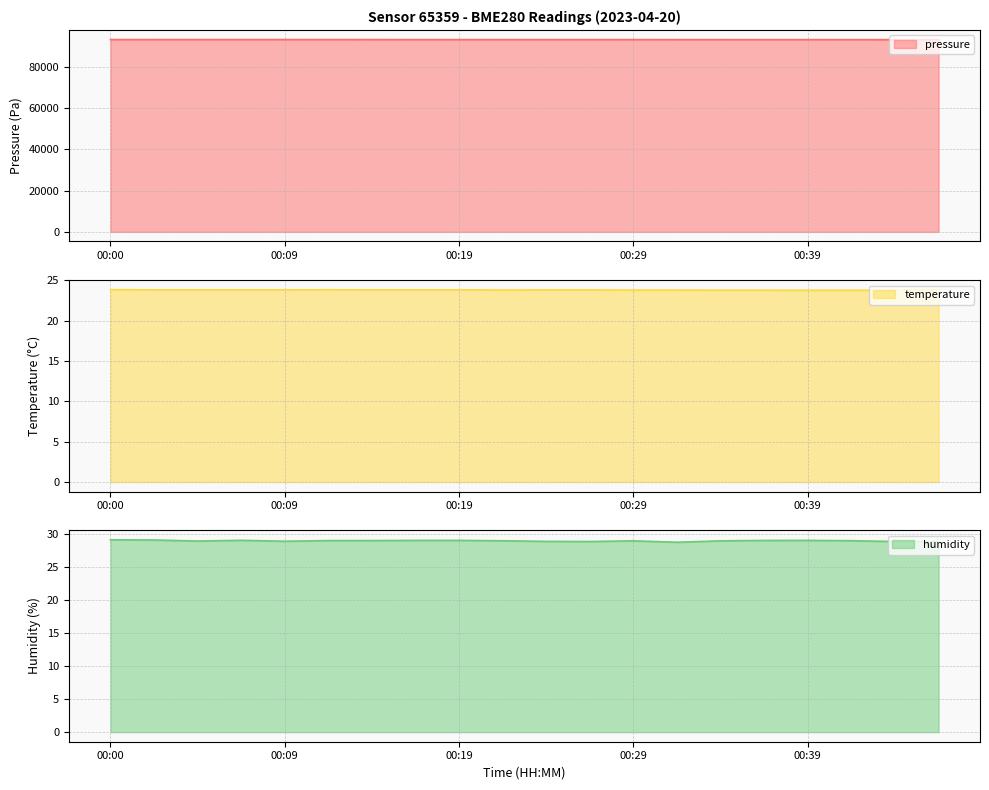

At which label is temperature closest to 23?

00:39